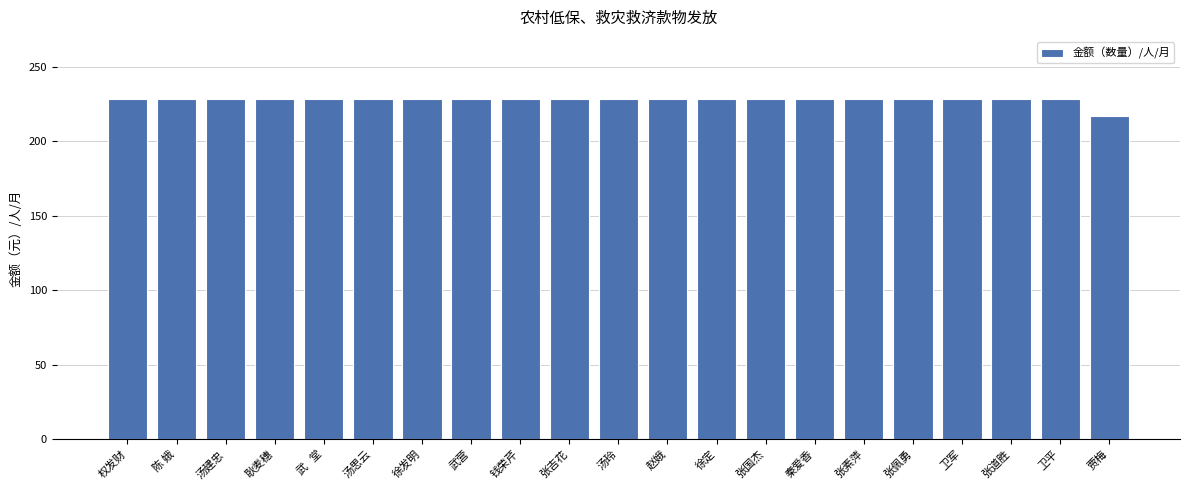

Approximately how many times larger is the value at 卫军 compared to 张素萍?

1.0